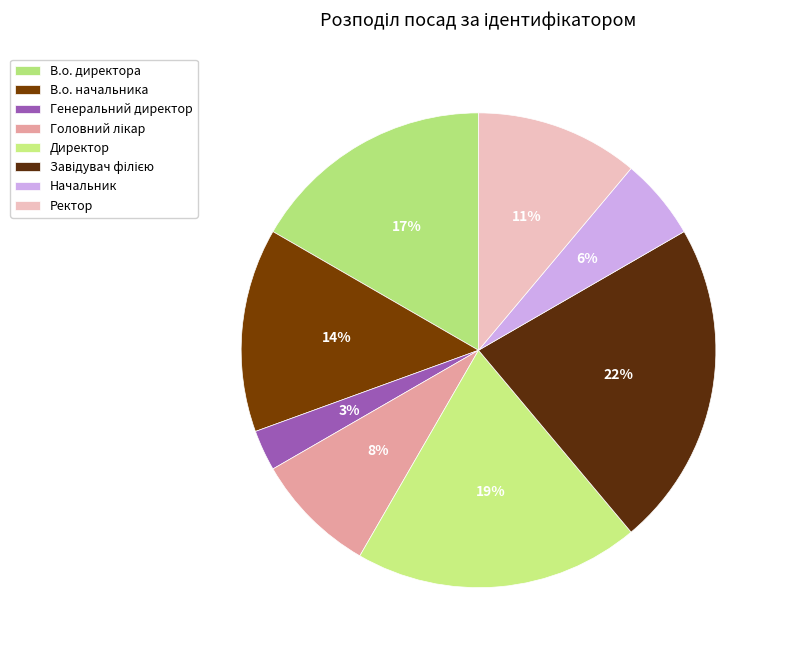

Count the number of slices in the pie.

8